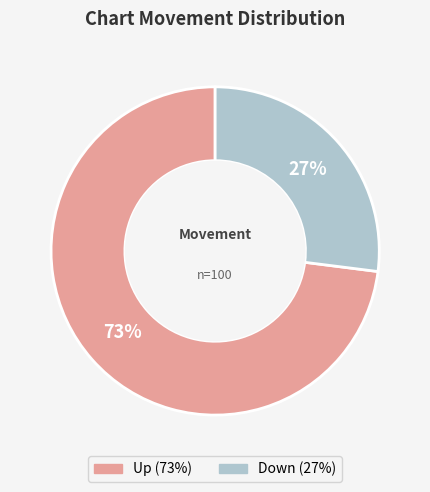

To the nearest percent, what is the difference between the largest and smallest slice percentages?

46%